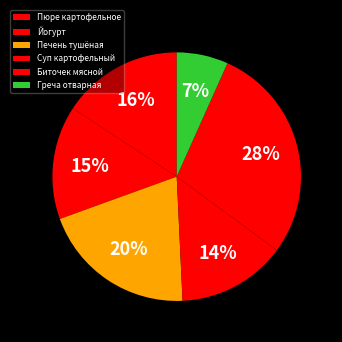

To the nearest percent, what portion does Йогурт represent?

15%